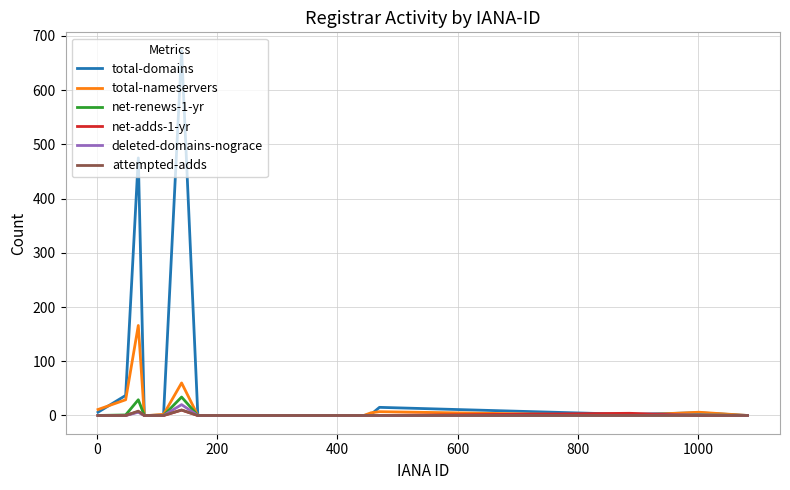

What is the maximum value for total-domains?

673